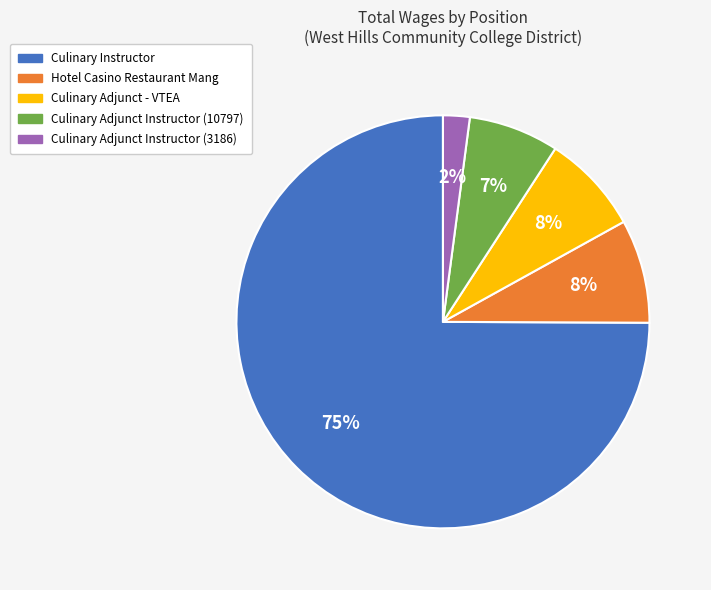

To the nearest percent, what percentage of the pie is Culinary Instructor?

75%